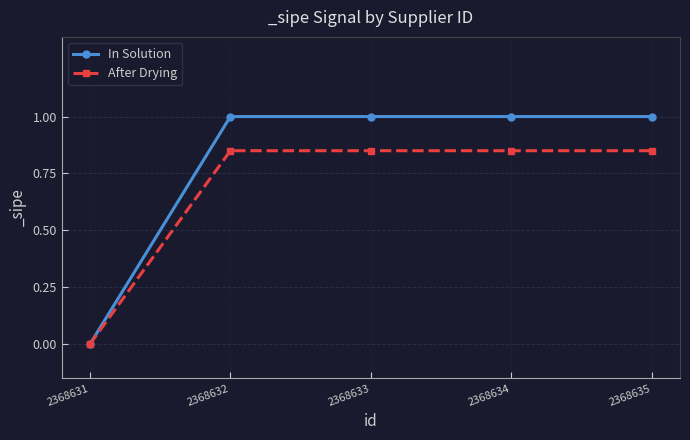

What is the value of the In Solution point at the 4th from the left?

1.0